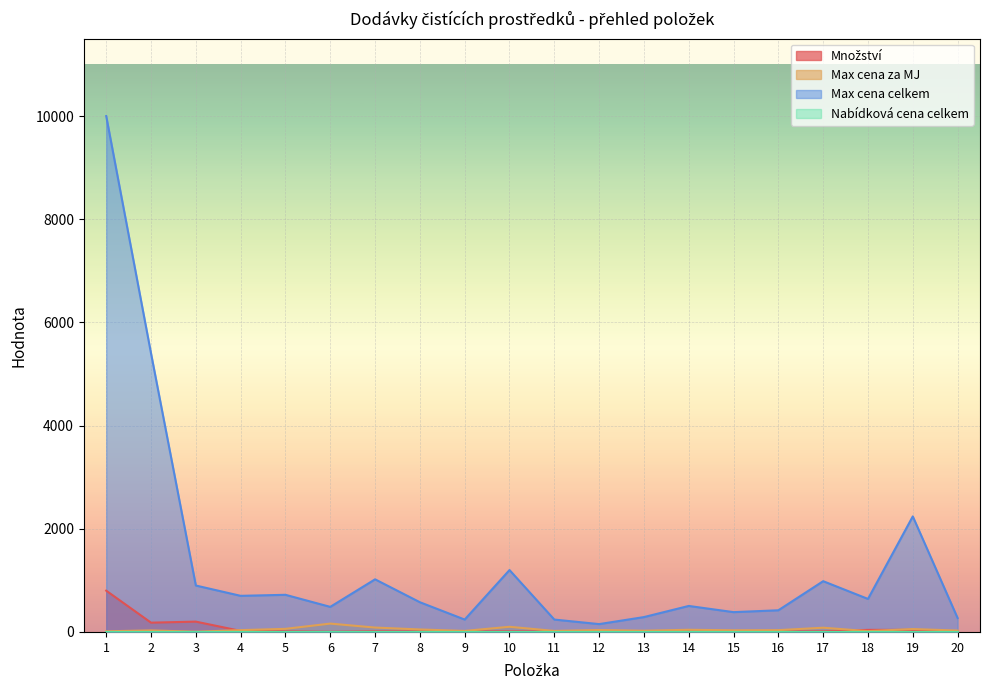

What is the spread (max minus min) of values at 3?

900.0